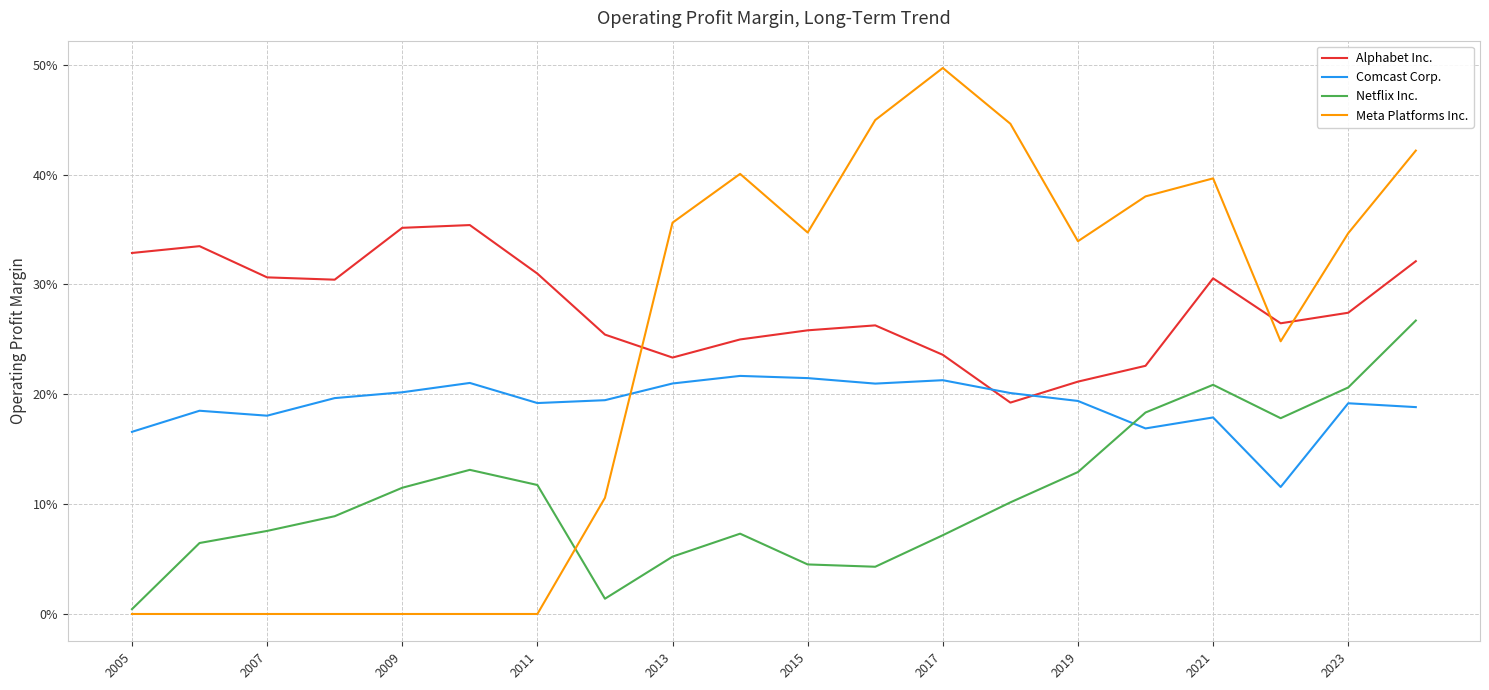

What are all the series names shown in the legend?

Alphabet Inc., Comcast Corp., Netflix Inc., Meta Platforms Inc.